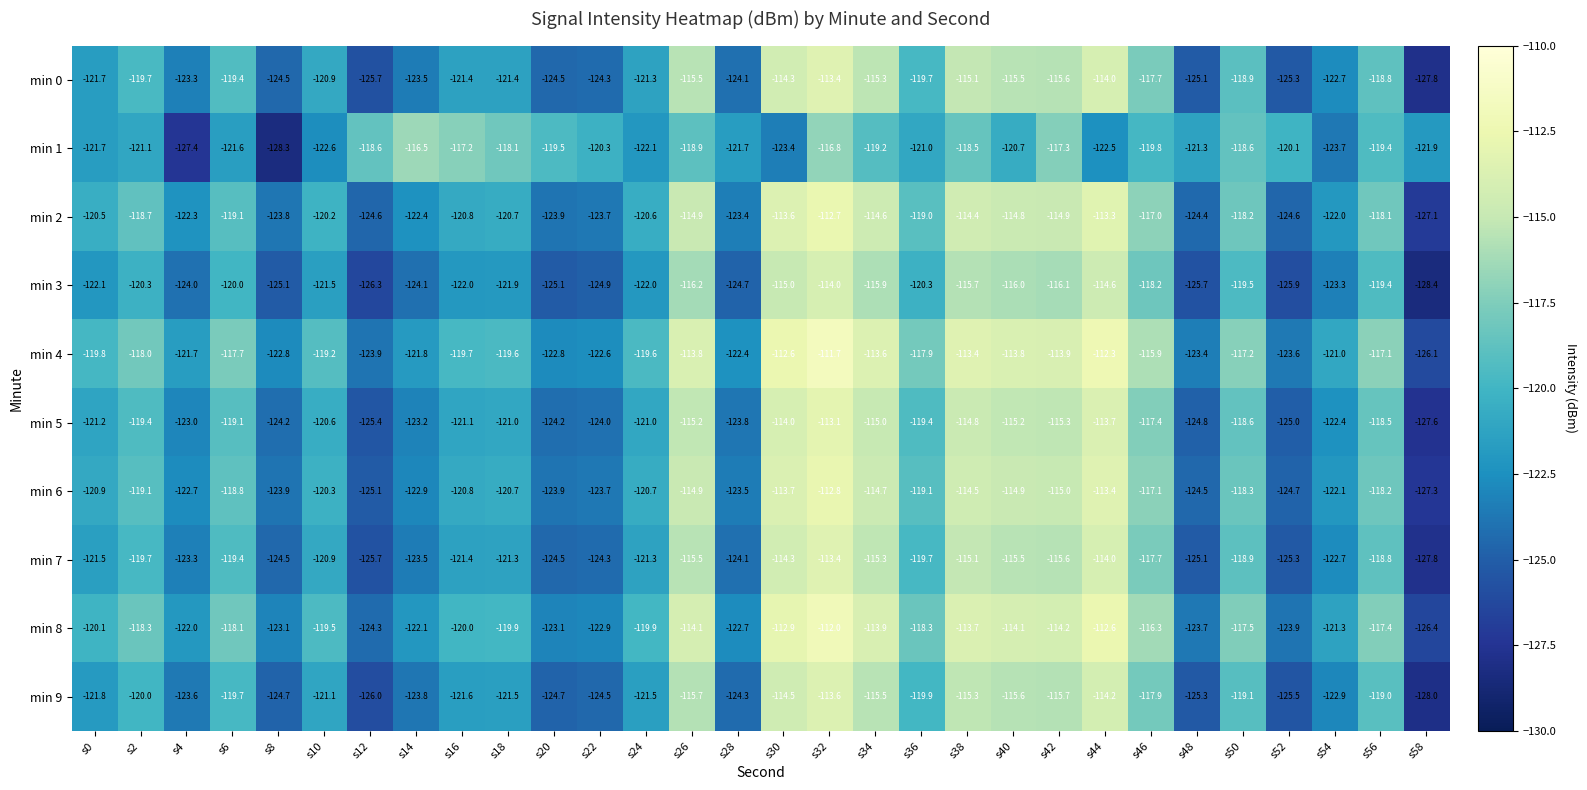

What is the difference between the second highest and minimum values in the min 4 series?

13.8